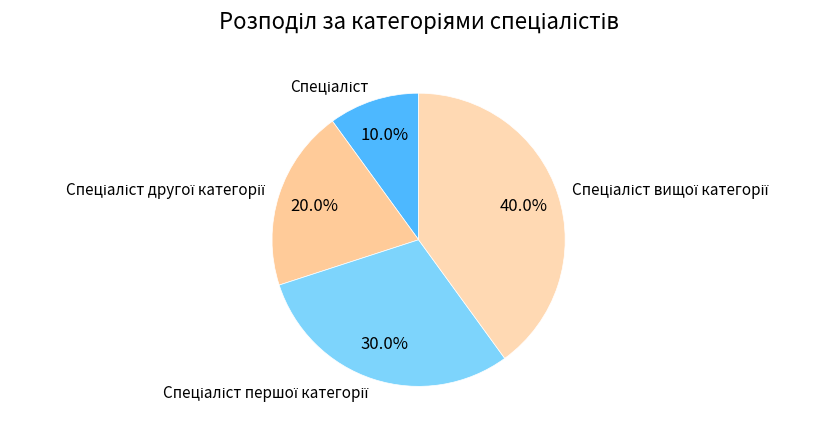

Is there any slice that represents more than half of the pie?

No